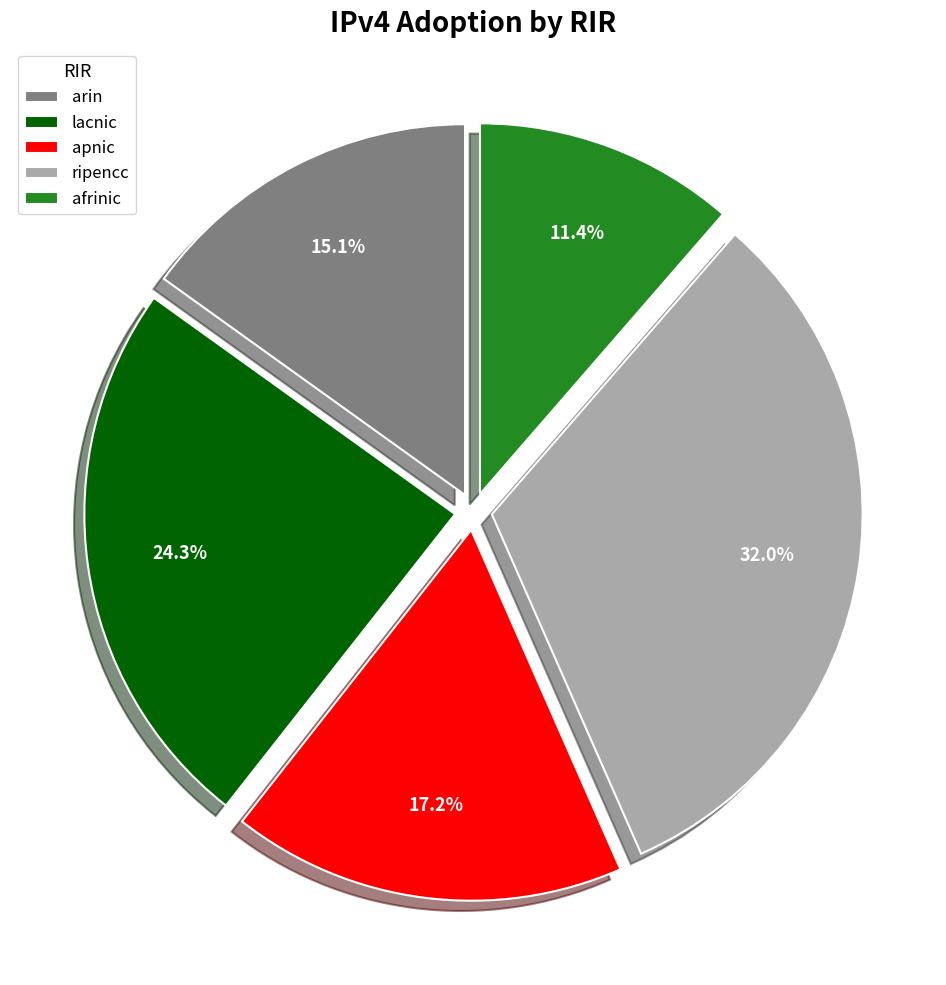

To the nearest percent, what portion does ripencc represent?

32%